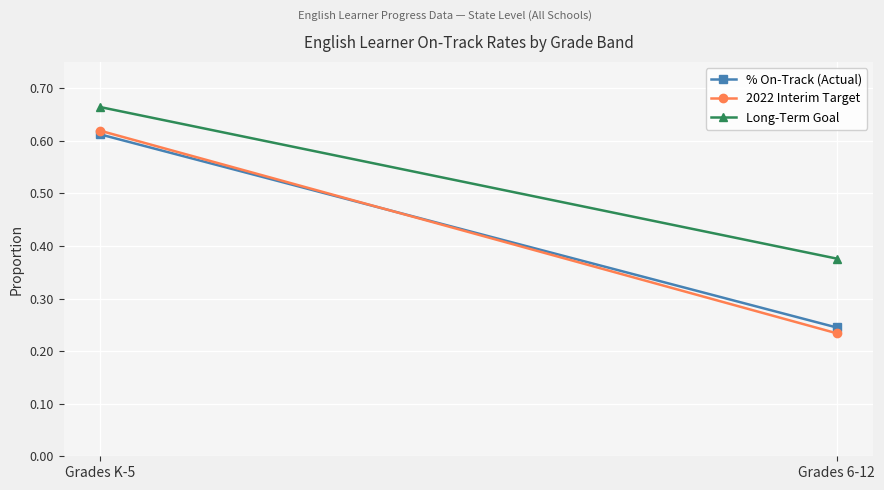

What is the value of the 2022 Interim Target point at the 1st from the left?

0.6